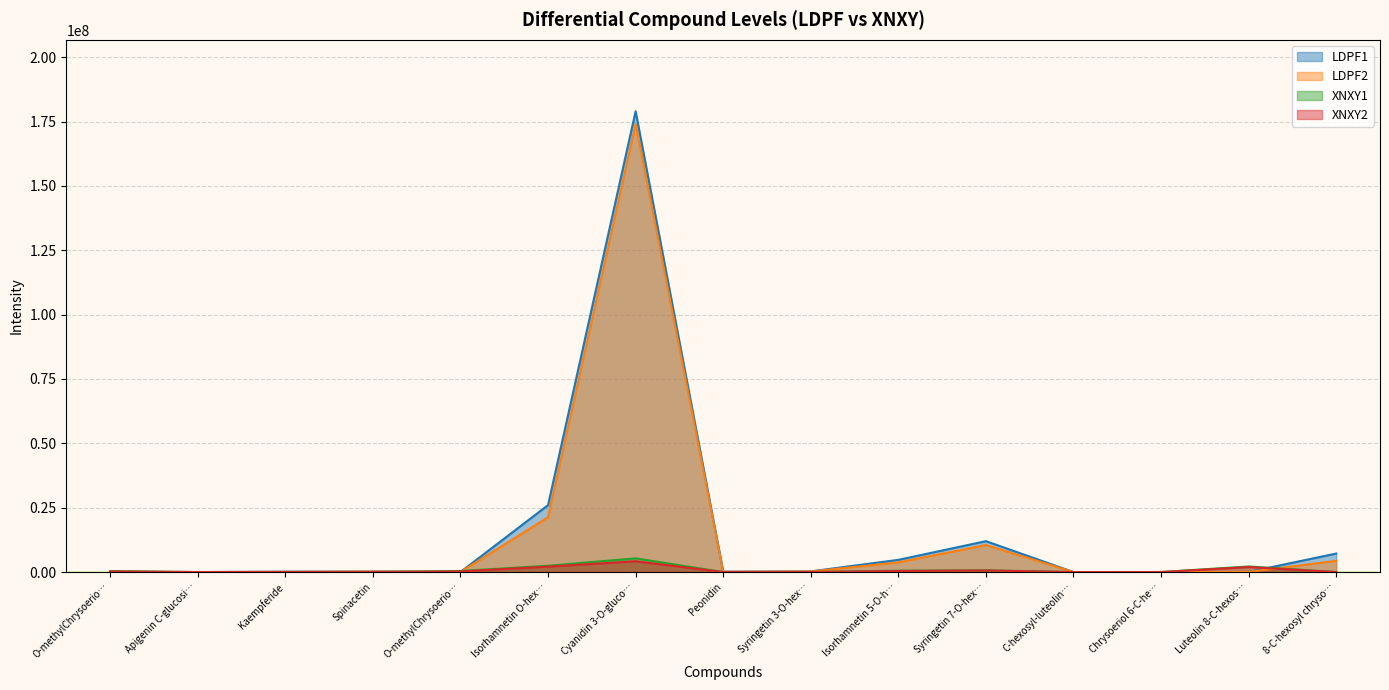

Reading right to left, extract all data points from this chart.

LDPF1: 7190000	48400	11400	9	12000000	4740000	265000	164000	179000000	26000000	27100	207000	163000	2040	19900
LDPF2: 4340000	61500	11000	9	10500000	3760000	215000	92000	174000000	21300000	22400	189000	68100	9	21400
XNXY1: 9	2180000	9	1760	687000	527000	12300	9	5330000	2450000	412000	11700	9	5660	396000
XNXY2: 9	1930000	9	1290	600000	412000	12500	9	4190000	2110000	233000	12700	9	6800	226000